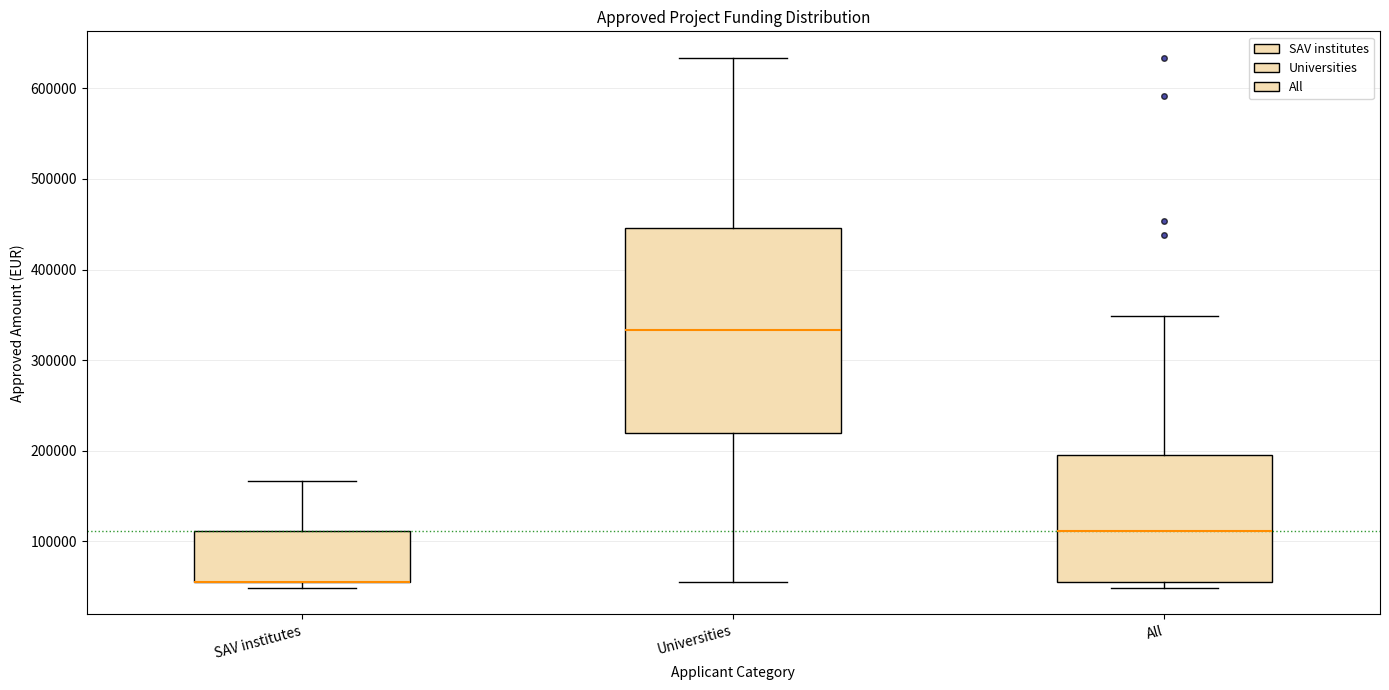

Where does the median line of the box for All sit on the y-axis? The values are not printed on the chart, so give them approximately, as read against the axis.

110000